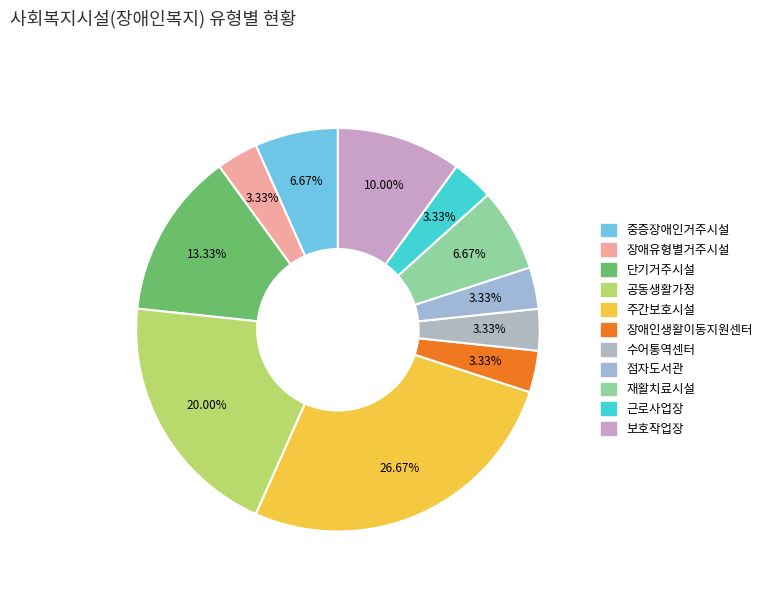

Combined, what portion of the pie is 단기거주시설 and 근로사업장?

16.7%